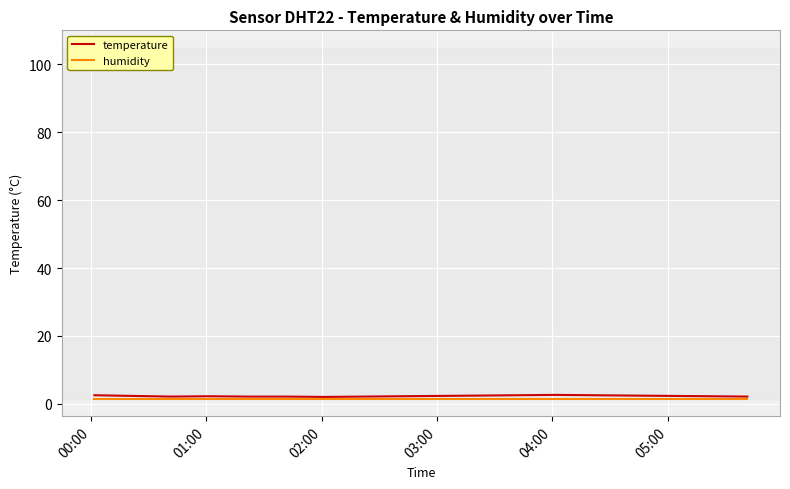

Which series has the largest range (max minus min)?

temperature